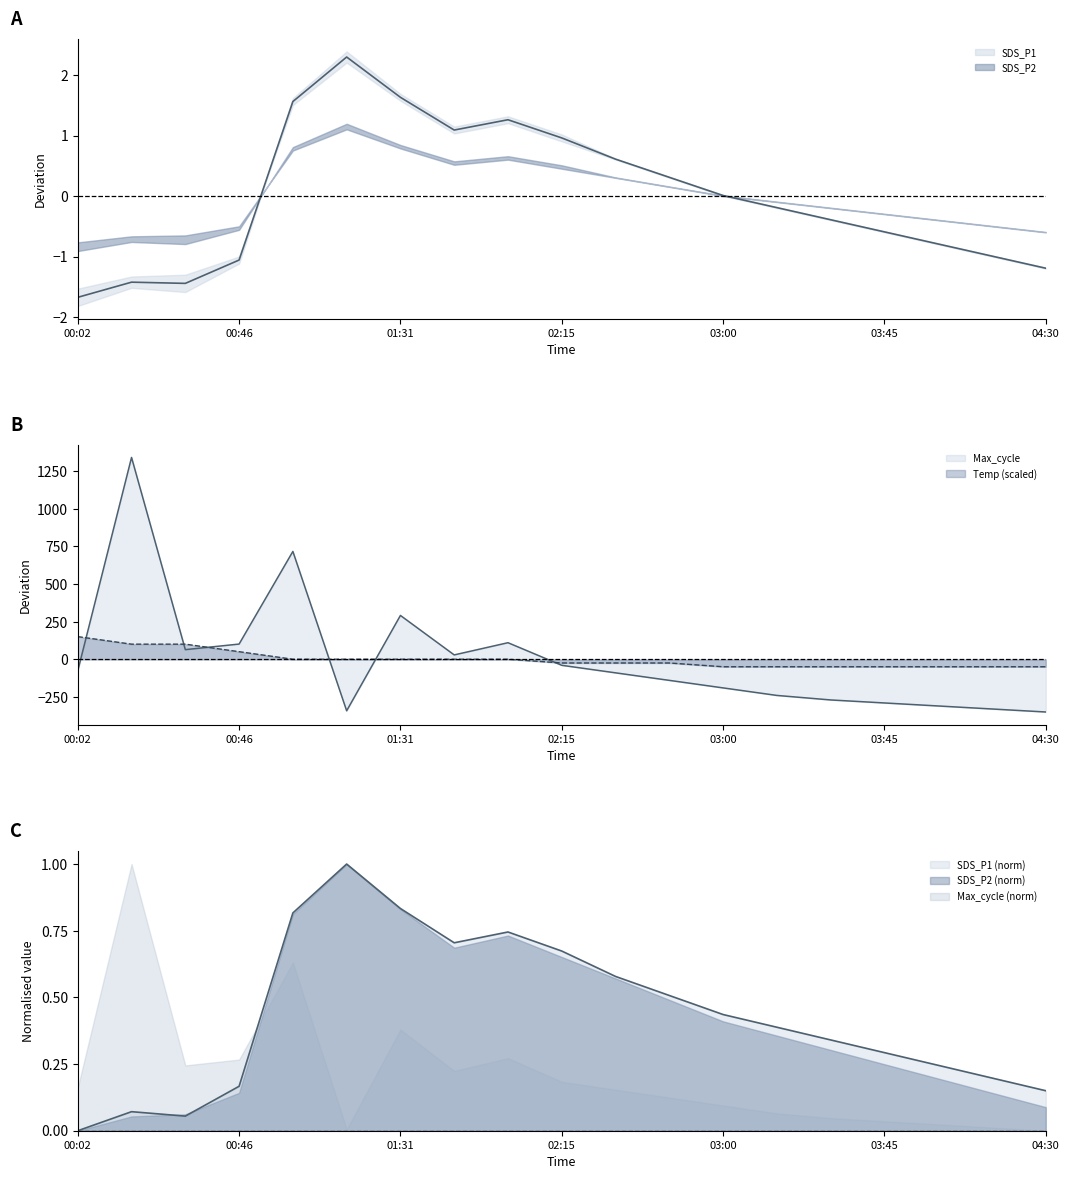

True or false: Temp has more than 2 points higher than both neighbors.

False